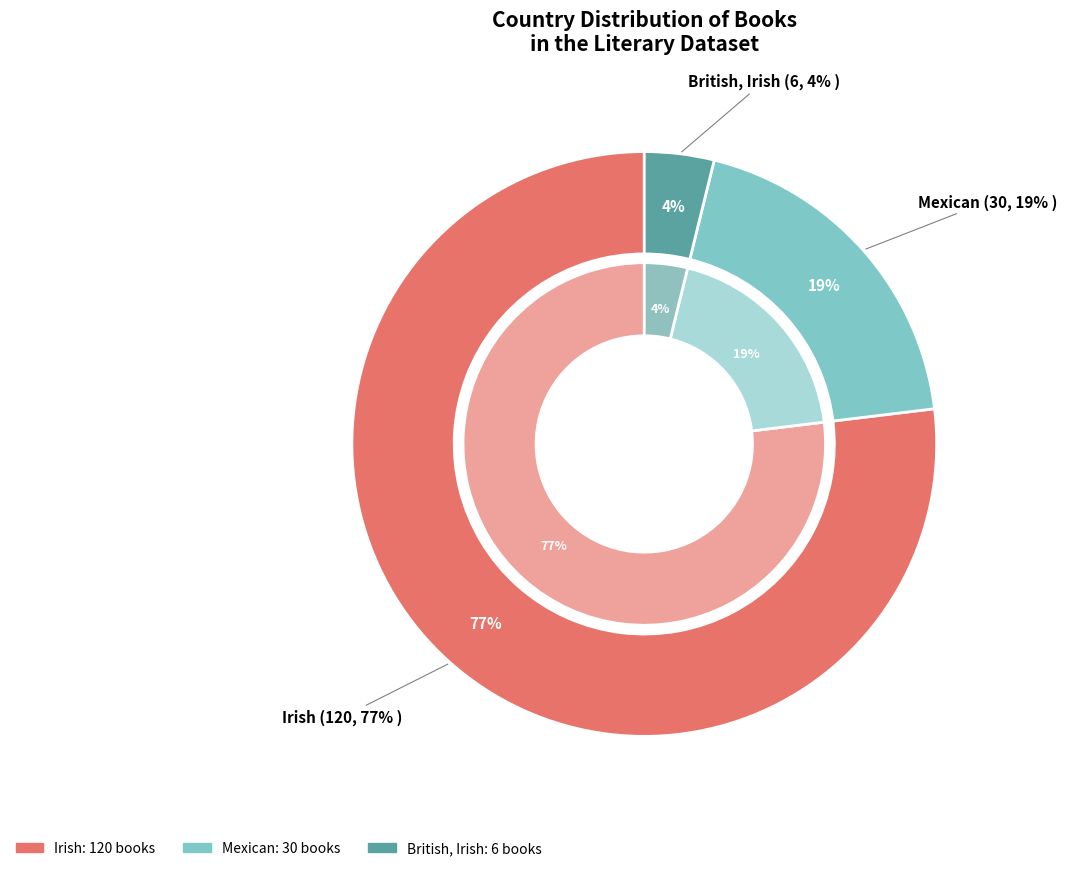

What is the change in value from Irish to British, Irish?

-114